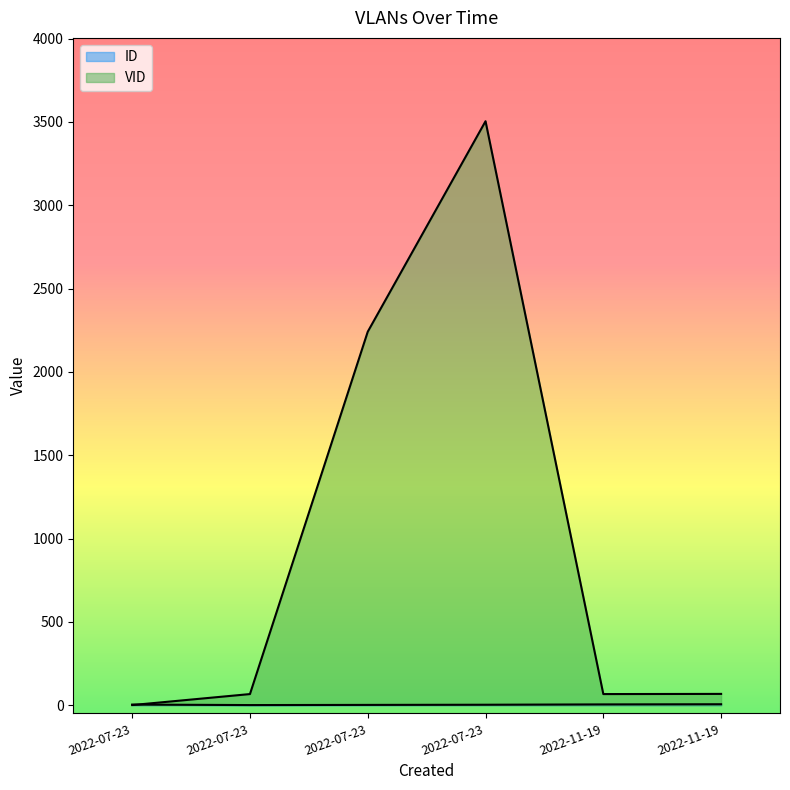

How many data points in VID are less than 68?

3